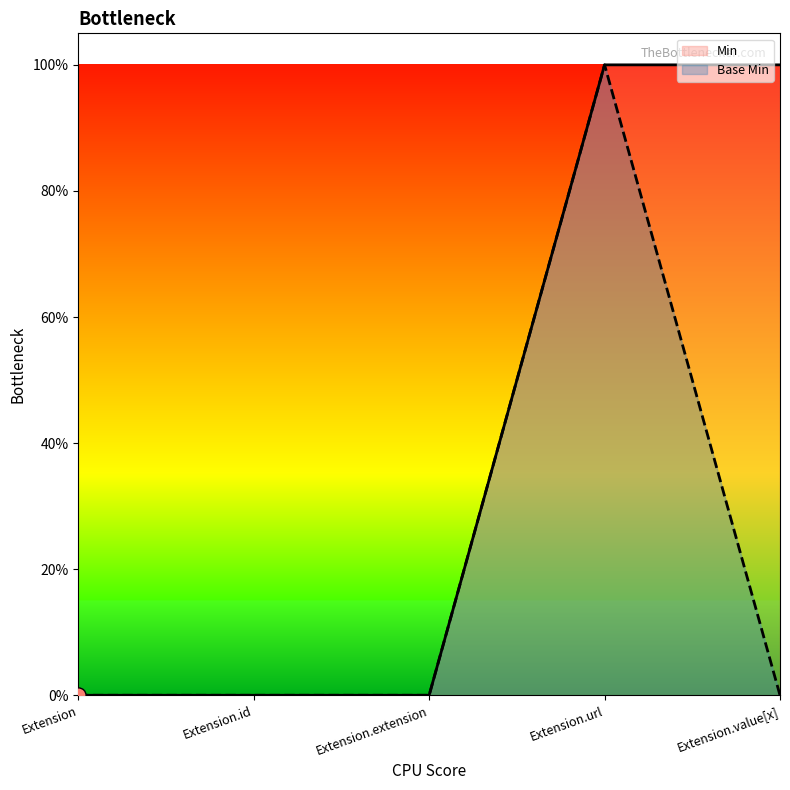

Which series contains the lowest Y value?

Min